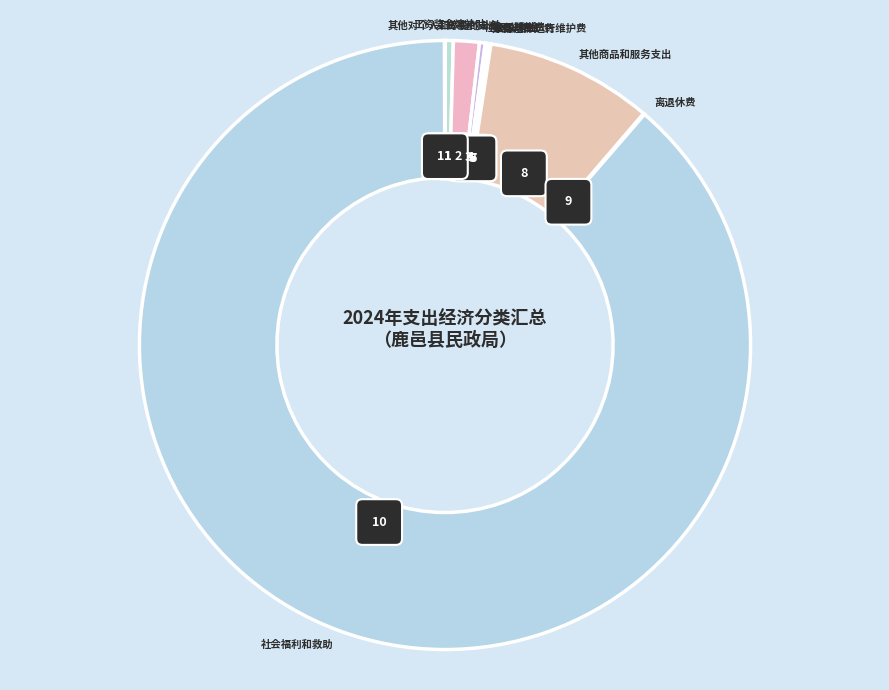

Which has a higher value, 工资福利支出 or 维修（护）费?

工资福利支出